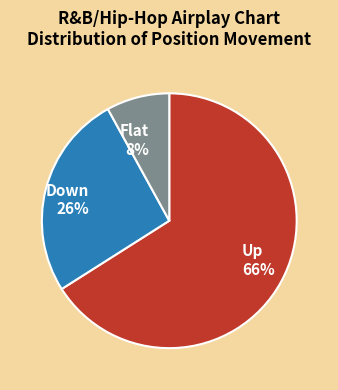

What percentage is the Up slice, to the nearest percent?

66%